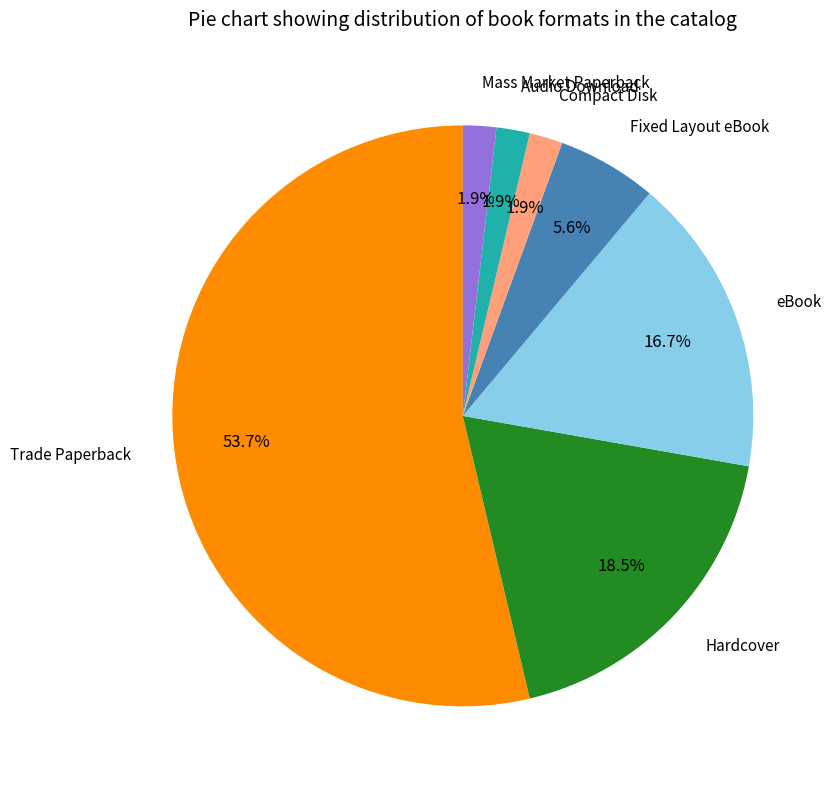

Is there any slice that represents more than half of the pie?

Yes